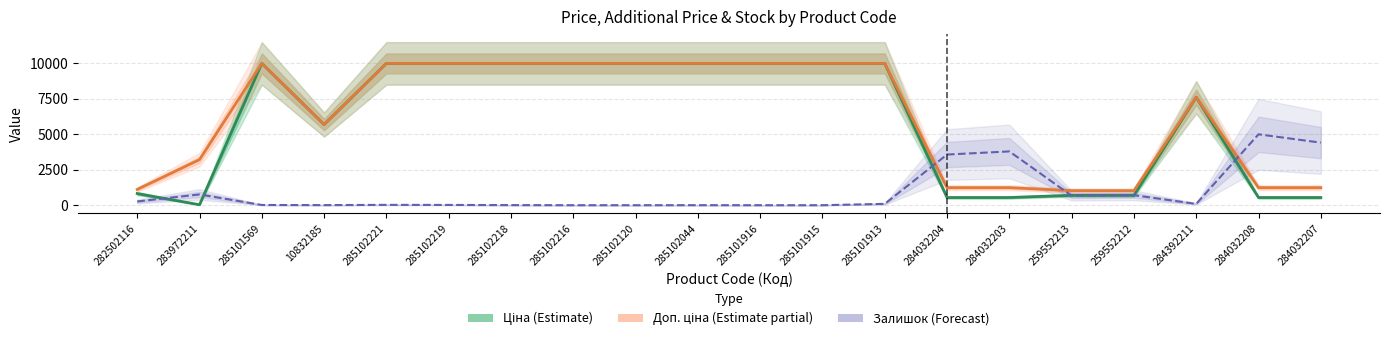

At which category does Ціна (Estimate) reach its first local peak?

285101569